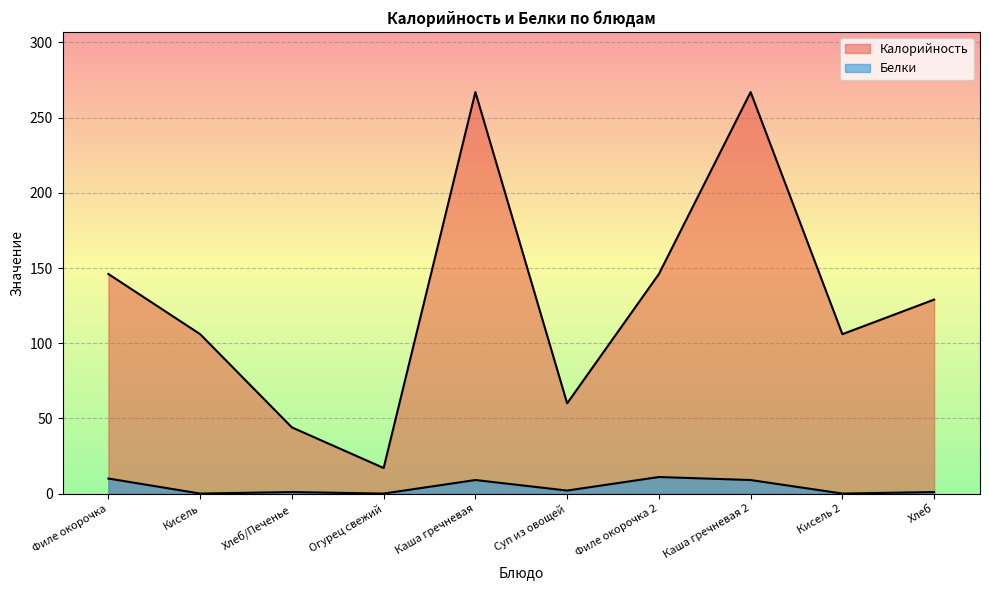

What is the difference between the Калорийность values at Каша гречневая and Филе окорочка?

121